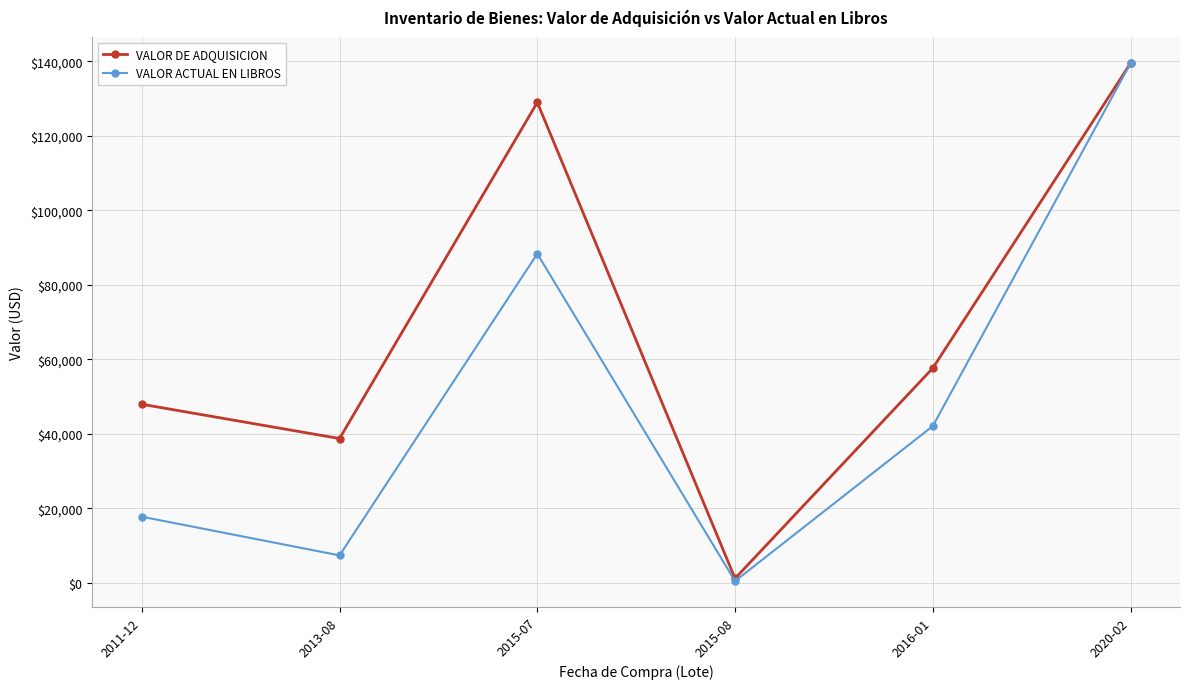

Which category has the highest value in the VALOR DE ADQUISICION series?

2020-02